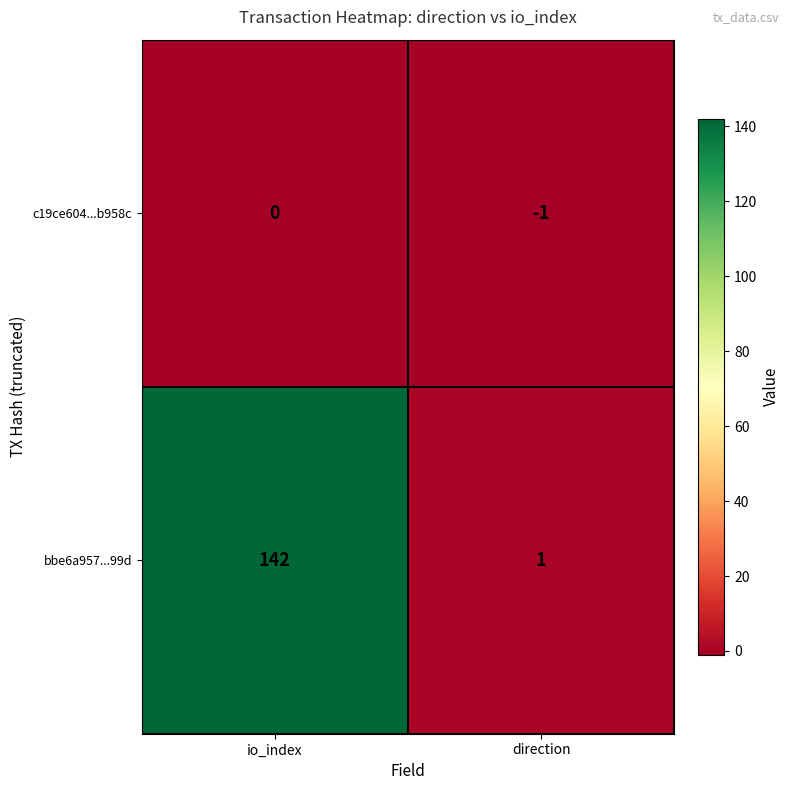

Which series has the largest total across all categories?

bbe6a957...99d